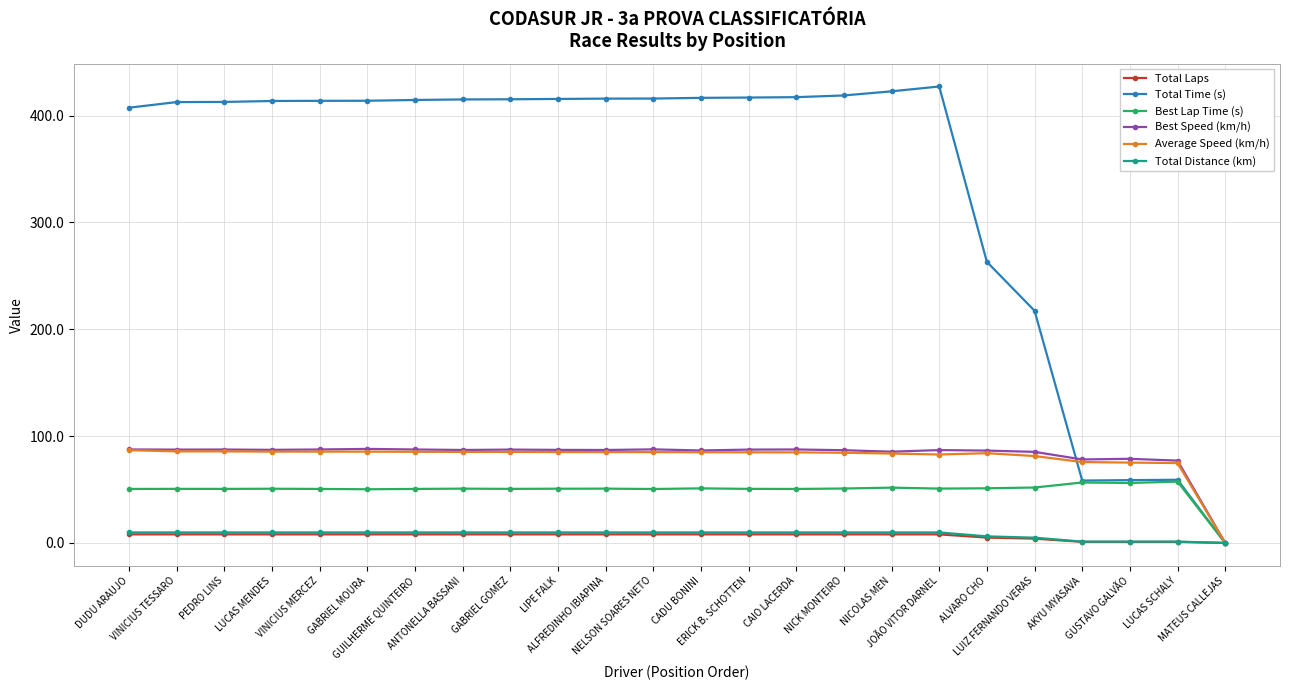

Which series has the widest spread of values?

Total Time (s)